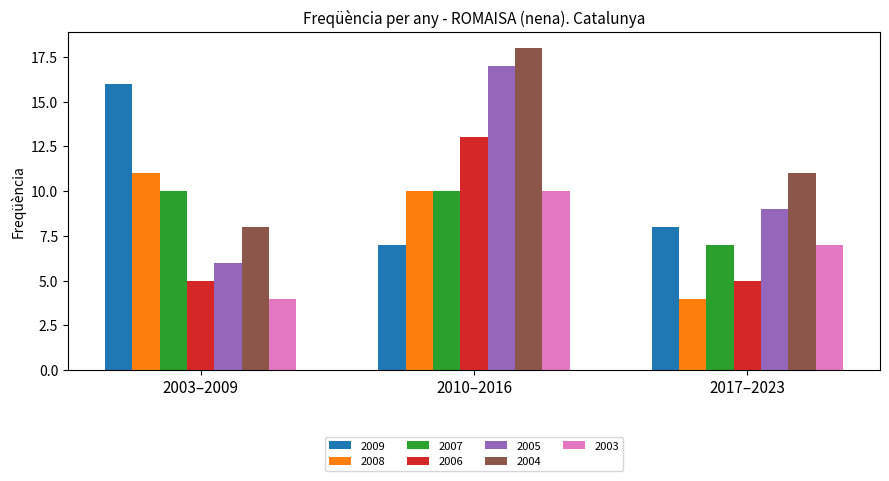

Does the chart contain any negative values?

No